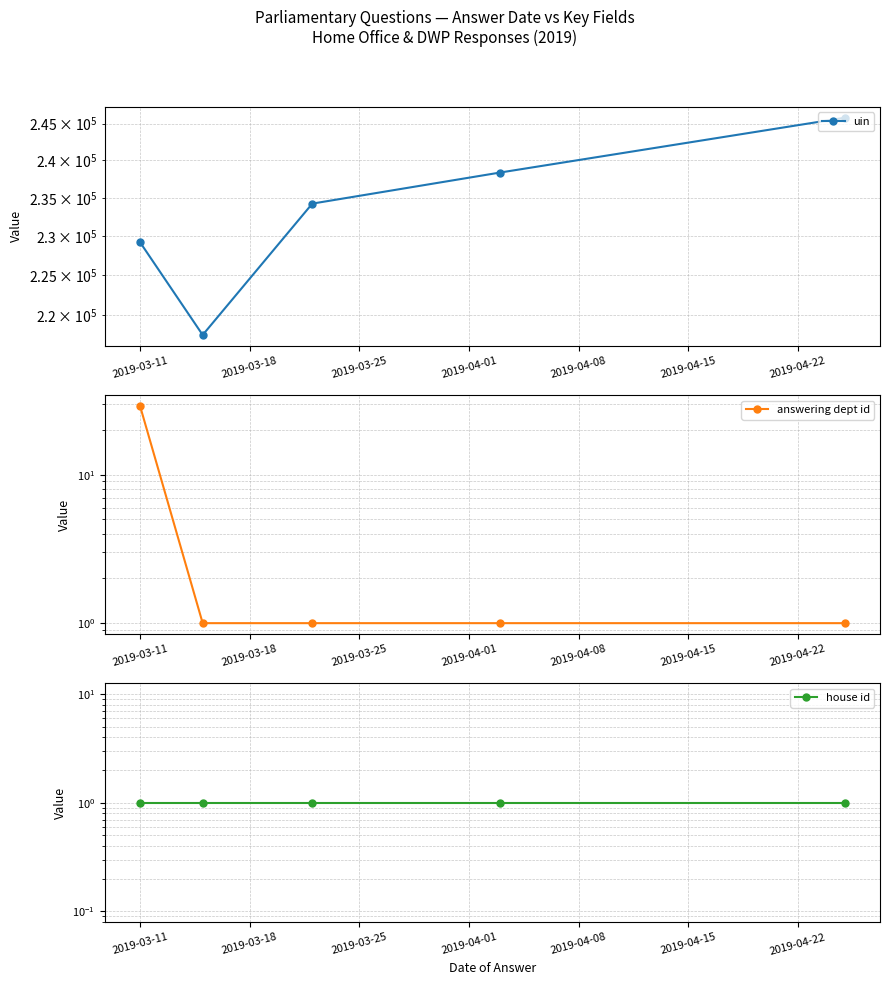

Which series has the widest spread of values?

uin